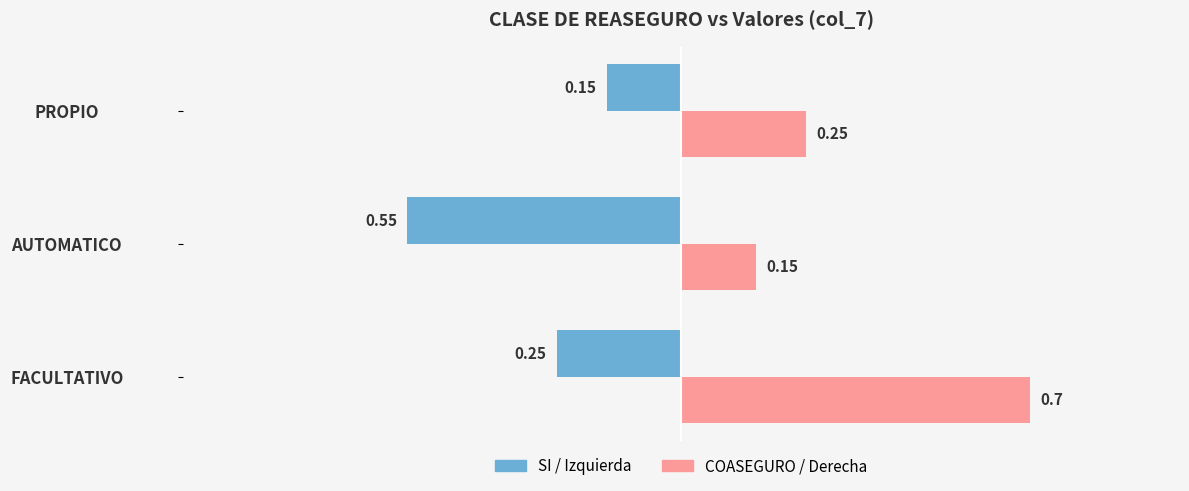

Where is SI / Izquierda nearest to the value 0?

PROPIO